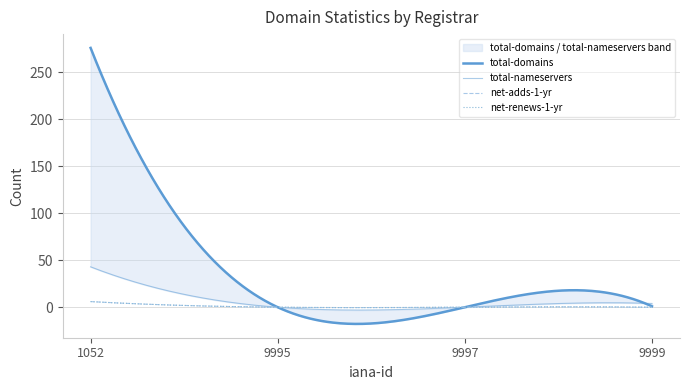

Reading left to right, extract all data points from this chart.

total-domains: 276	0	0	1
total-nameservers: 43	0	0	4
net-adds-1-yr: 6	0	0	0
net-renews-1-yr: 6	0	0	0